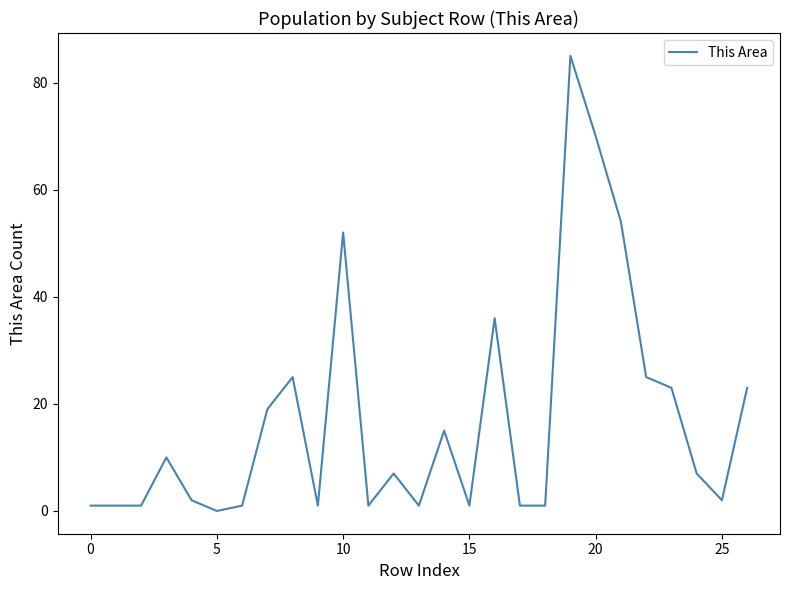

What is the difference between the maximum and minimum values?

85